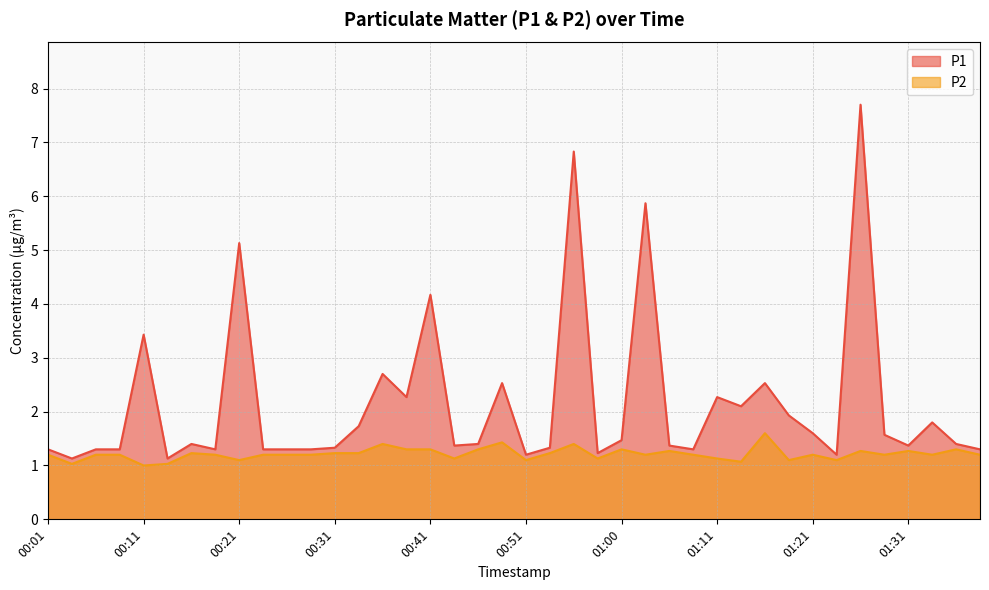

Reading left to right, transcribe all the data shown in this chart.

P1: 00:01=1.3	00:04=1.1	00:06=1.3	00:08=1.3	00:11=3.4	00:13=1.1	00:16=1.4	00:18=1.3	00:21=5.1	00:23=1.3	00:26=1.3	00:28=1.3	00:31=1.3	00:33=1.7	00:36=2.7	00:38=2.3	00:41=4.2	00:43=1.4	00:46=1.4	00:48=2.5	00:51=1.2	00:53=1.3	00:55=6.8	00:58=1.2	01:00=1.5	01:03=5.9	01:05=1.4	01:08=1.3	01:11=2.3	01:13=2.1	01:16=2.5	01:18=1.9	01:21=1.6	01:23=1.2	01:26=7.7	01:29=1.6	01:31=1.4	01:34=1.8	01:36=1.4	01:39=1.3
P2: 00:01=1.2	00:04=1.0	00:06=1.2	00:08=1.2	00:11=1.0	00:13=1.0	00:16=1.2	00:18=1.2	00:21=1.1	00:23=1.2	00:26=1.2	00:28=1.2	00:31=1.2	00:33=1.2	00:36=1.4	00:38=1.3	00:41=1.3	00:43=1.1	00:46=1.3	00:48=1.4	00:51=1.1	00:53=1.2	00:55=1.4	00:58=1.1	01:00=1.3	01:03=1.2	01:05=1.3	01:08=1.2	01:11=1.1	01:13=1.1	01:16=1.6	01:18=1.1	01:21=1.2	01:23=1.1	01:26=1.3	01:29=1.2	01:31=1.3	01:34=1.2	01:36=1.3	01:39=1.2